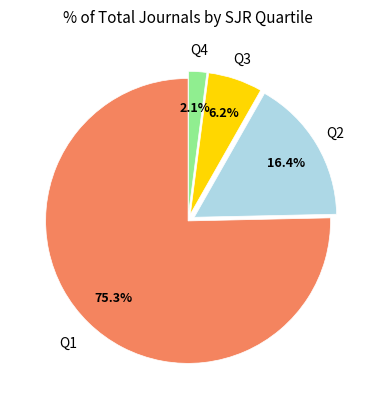

How many slices are in this pie chart?

4